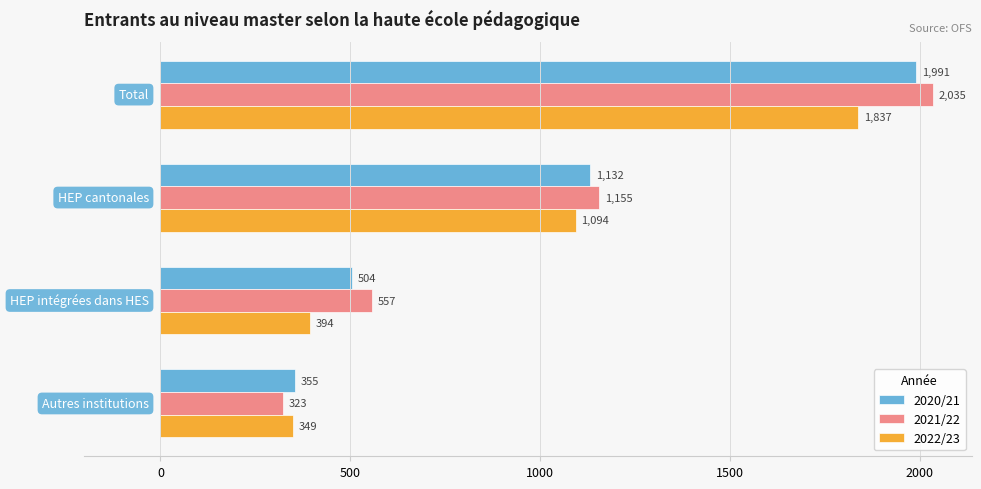

What is the highest value of the 2021/22 series?

2035